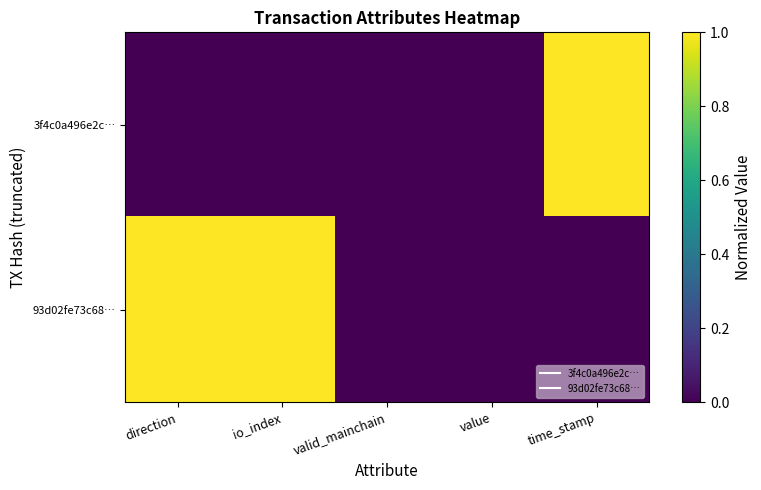

Reading left to right, what are all the values shown in this chart?

3f4c0a496e2c…: direction=0.0	io_index=0.0	valid_mainchain=0.0	value=0.0	time_stamp=1.0
93d02fe73c68…: direction=1.0	io_index=1.0	valid_mainchain=0.0	value=0.0	time_stamp=0.0